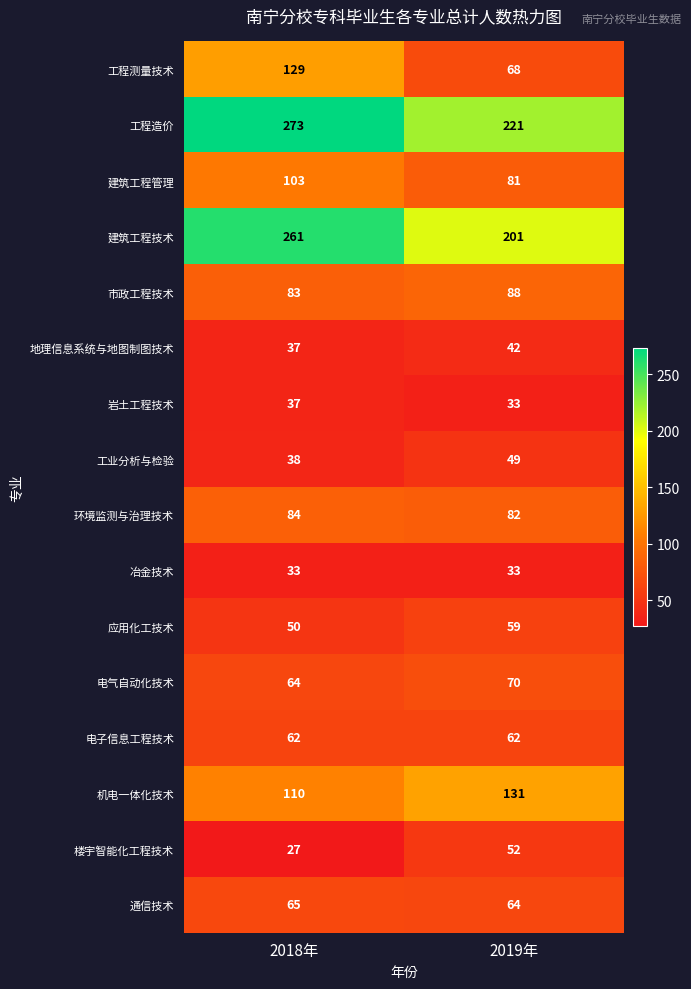

Is it true that 电子信息工程技术 equals 39 at 2019年?

False